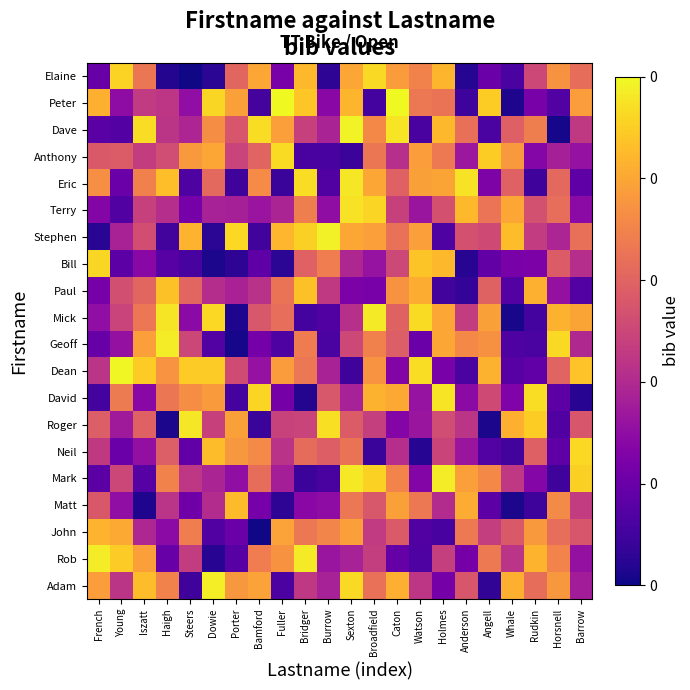

List the series in order of their peak value, lowest first.

John, Matt, Paul, Bill, Neil, Elaine, Anthony, Terry, David, Roger, Eric, Mick, Mark, Rob, Geoff, Adam, Stephen, Dave, Dean, Peter